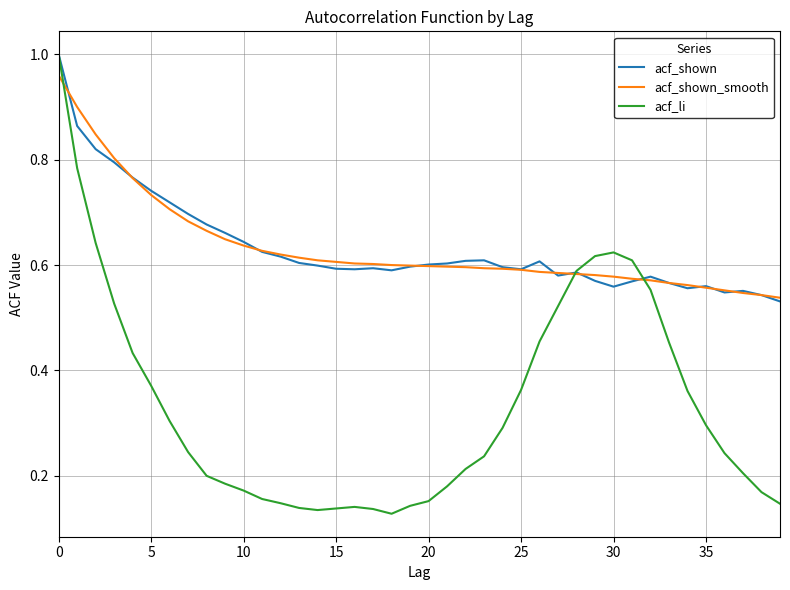

Which series has the largest range (max minus min)?

acf_li